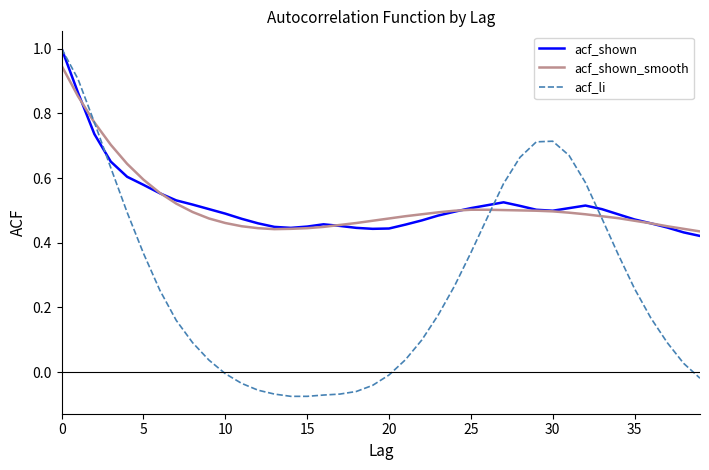

Which series has the largest range (max minus min)?

acf_li